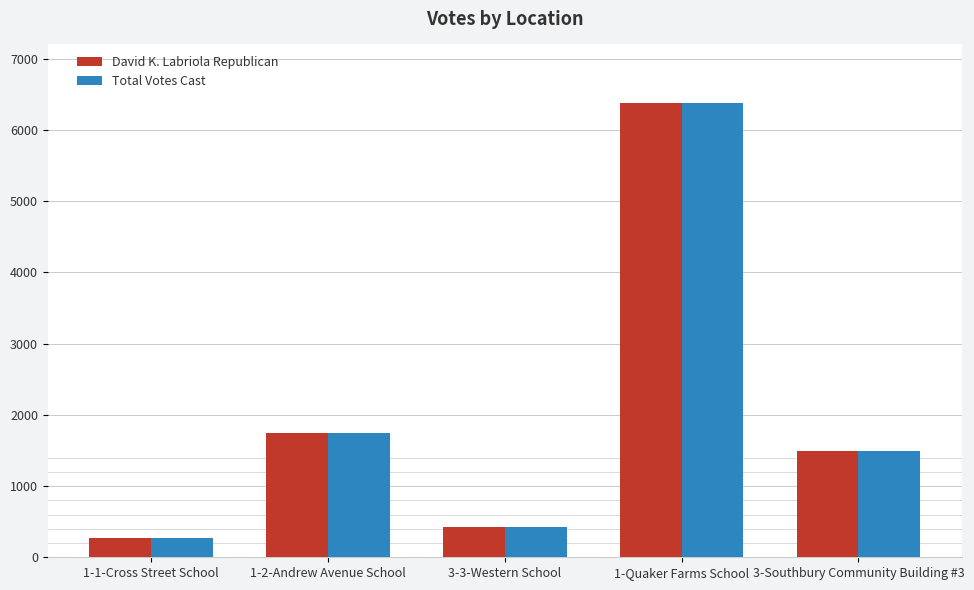

At which category does the chart reach its peak across all series?

1-Quaker Farms School